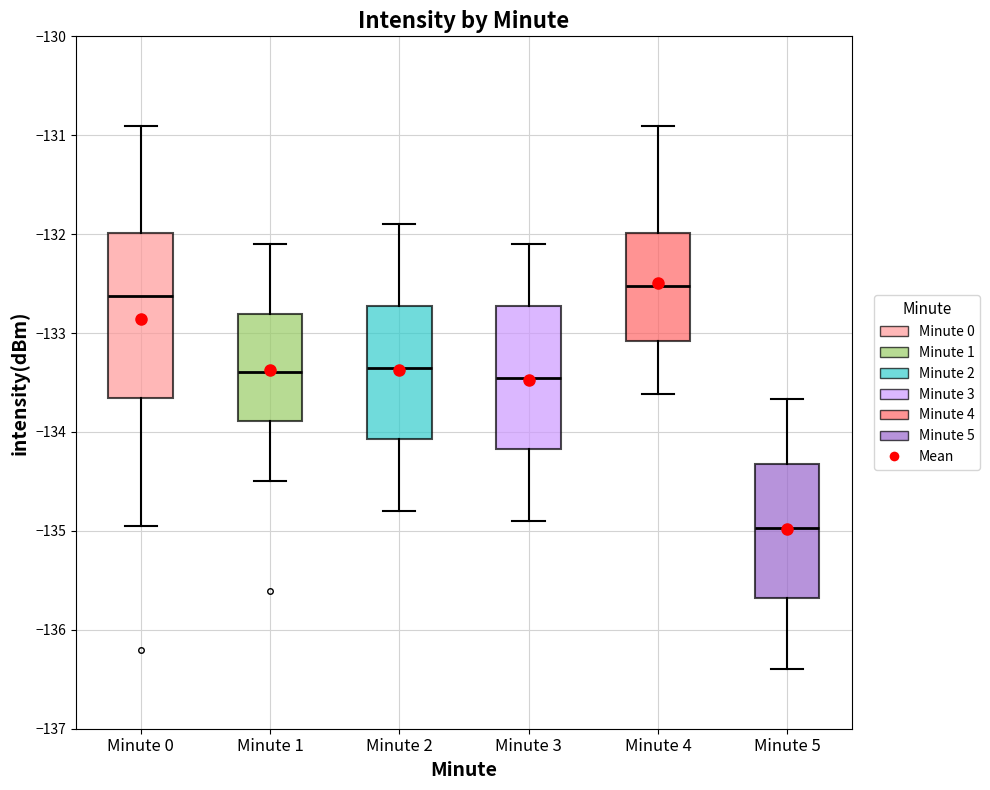

Reading left to right, read every box against the y-axis: the position of its median line, the range the box covers, and the ends of its whiskers. The values are not printed on the chart, so give them approximately, as read against the axis.

Minute 0: median -132.6, box -133.7 to -132.0, whiskers -135.0 to -130.9
Minute 1: median -133.4, box -133.9 to -132.8, whiskers -134.5 to -132.1
Minute 2: median -133.3, box -134.1 to -132.7, whiskers -134.8 to -131.9
Minute 3: median -133.4, box -134.2 to -132.7, whiskers -134.9 to -132.1
Minute 4: median -132.5, box -133.1 to -132.0, whiskers -133.6 to -130.9
Minute 5: median -135.0, box -135.7 to -134.3, whiskers -136.4 to -133.7